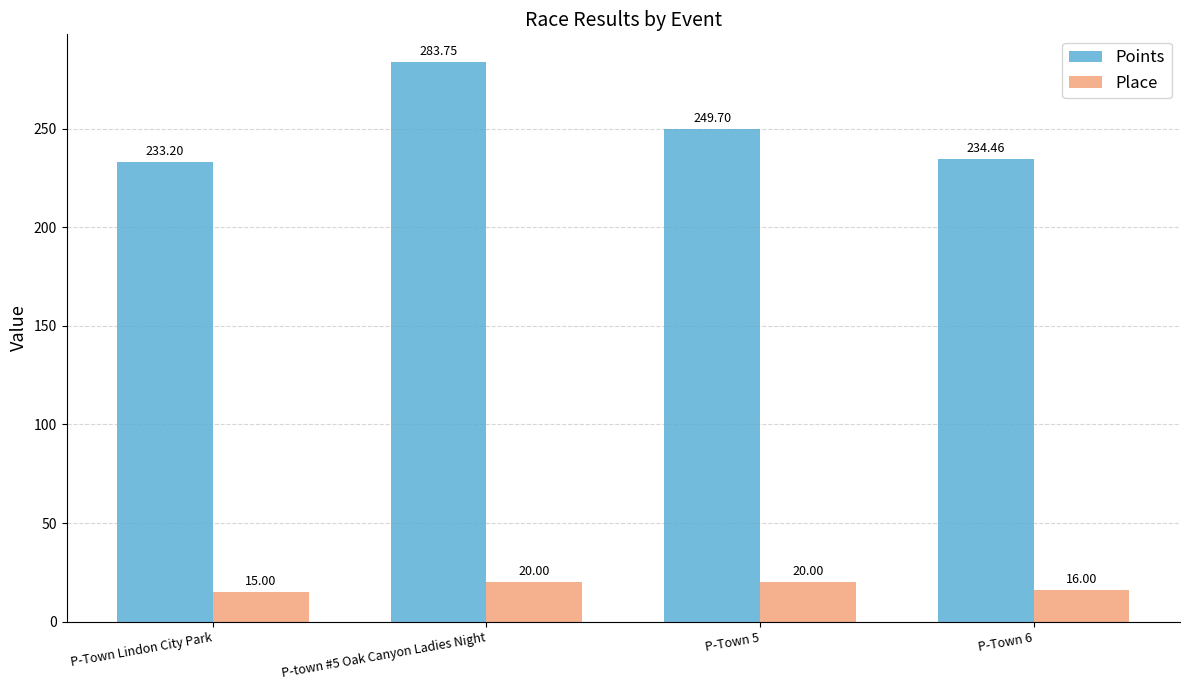

Does the chart contain any negative values?

No